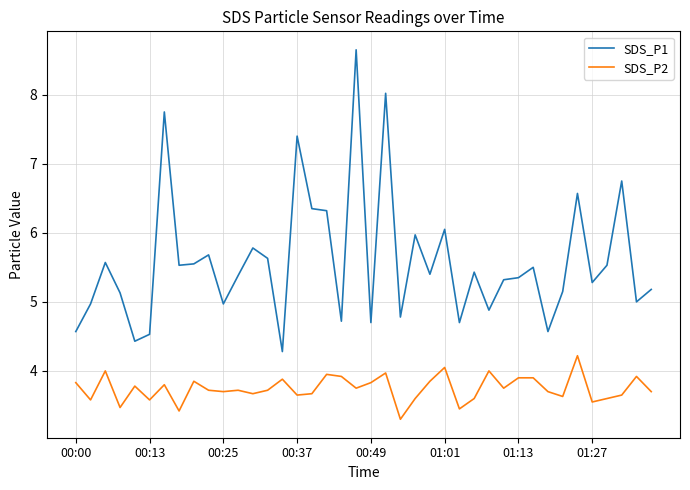

Which series has the widest spread of values?

SDS_P1